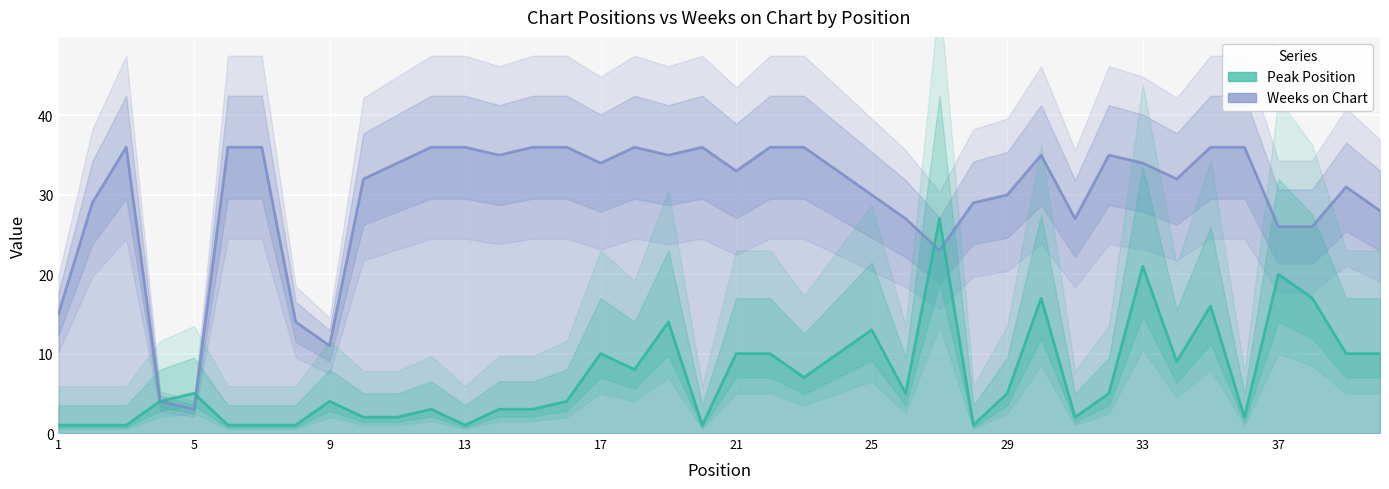

How many values in the Peak Position series are below 5?

19